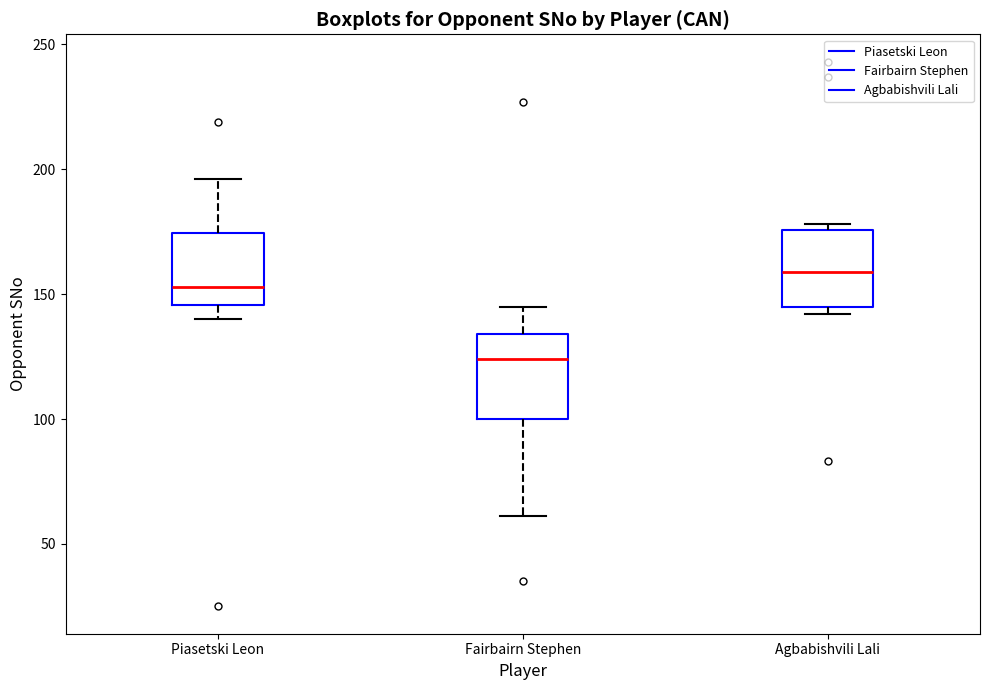

Where does the upper whisker of the box for Piasetski Leon end on the y-axis? The values are not printed on the chart, so give them approximately, as read against the axis.

195